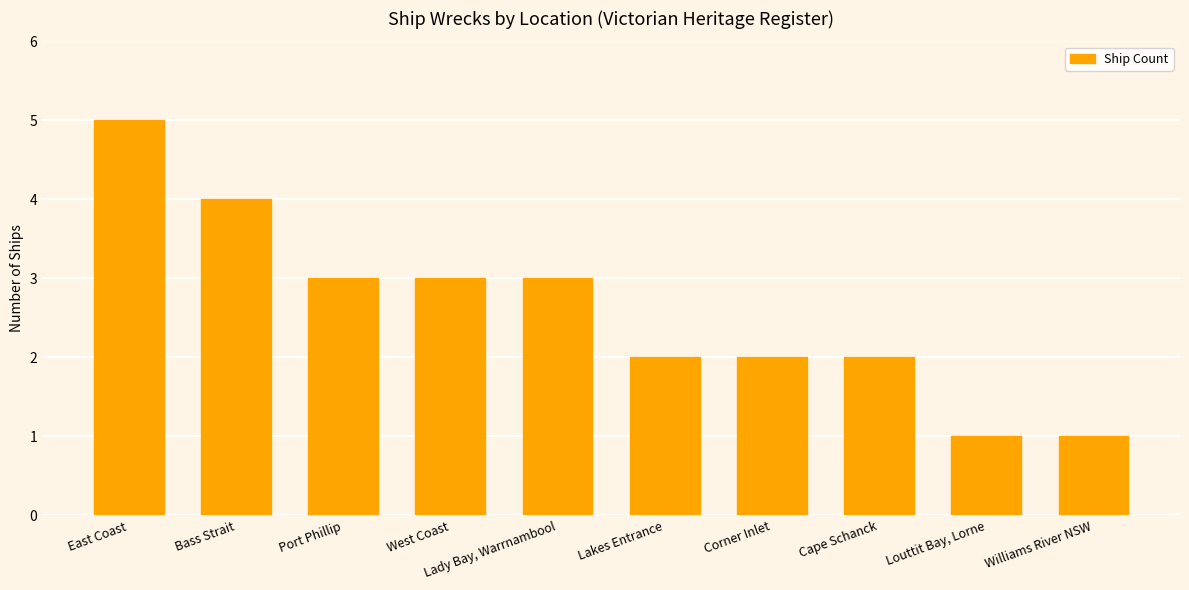

Which has a higher value, Louttit Bay, Lorne or Port Phillip?

Port Phillip